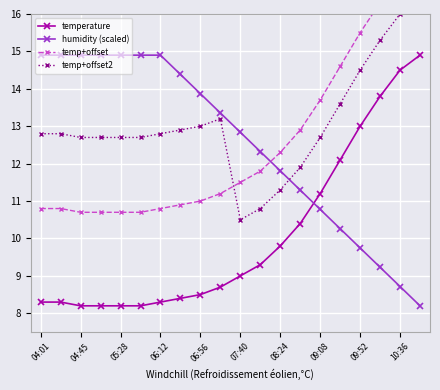

True or false: humidity (scaled) has a value of 9.7 at 09:52.

True